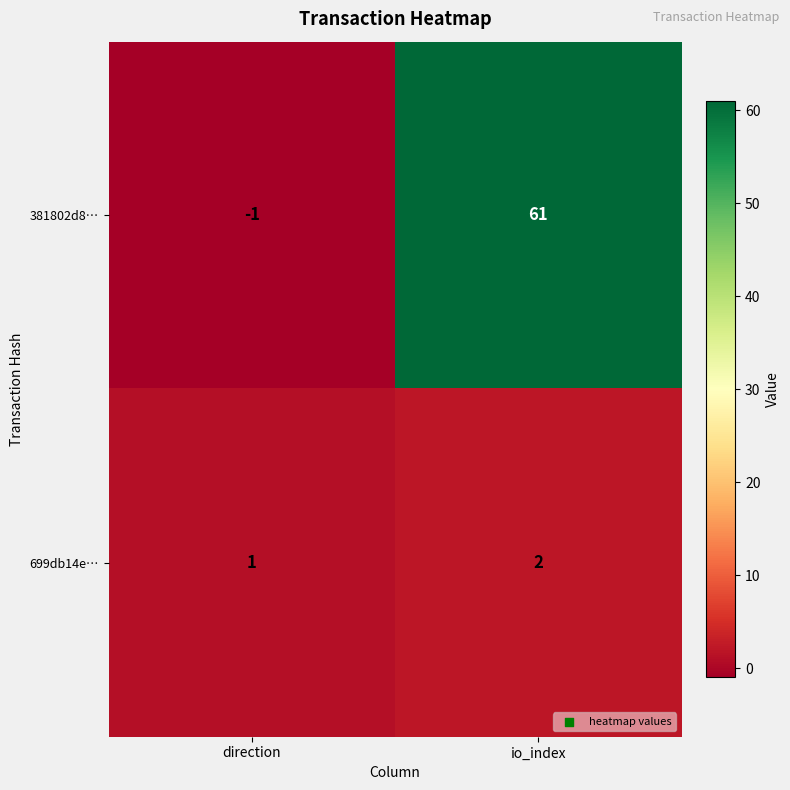

How many distinct data groups are displayed?

2